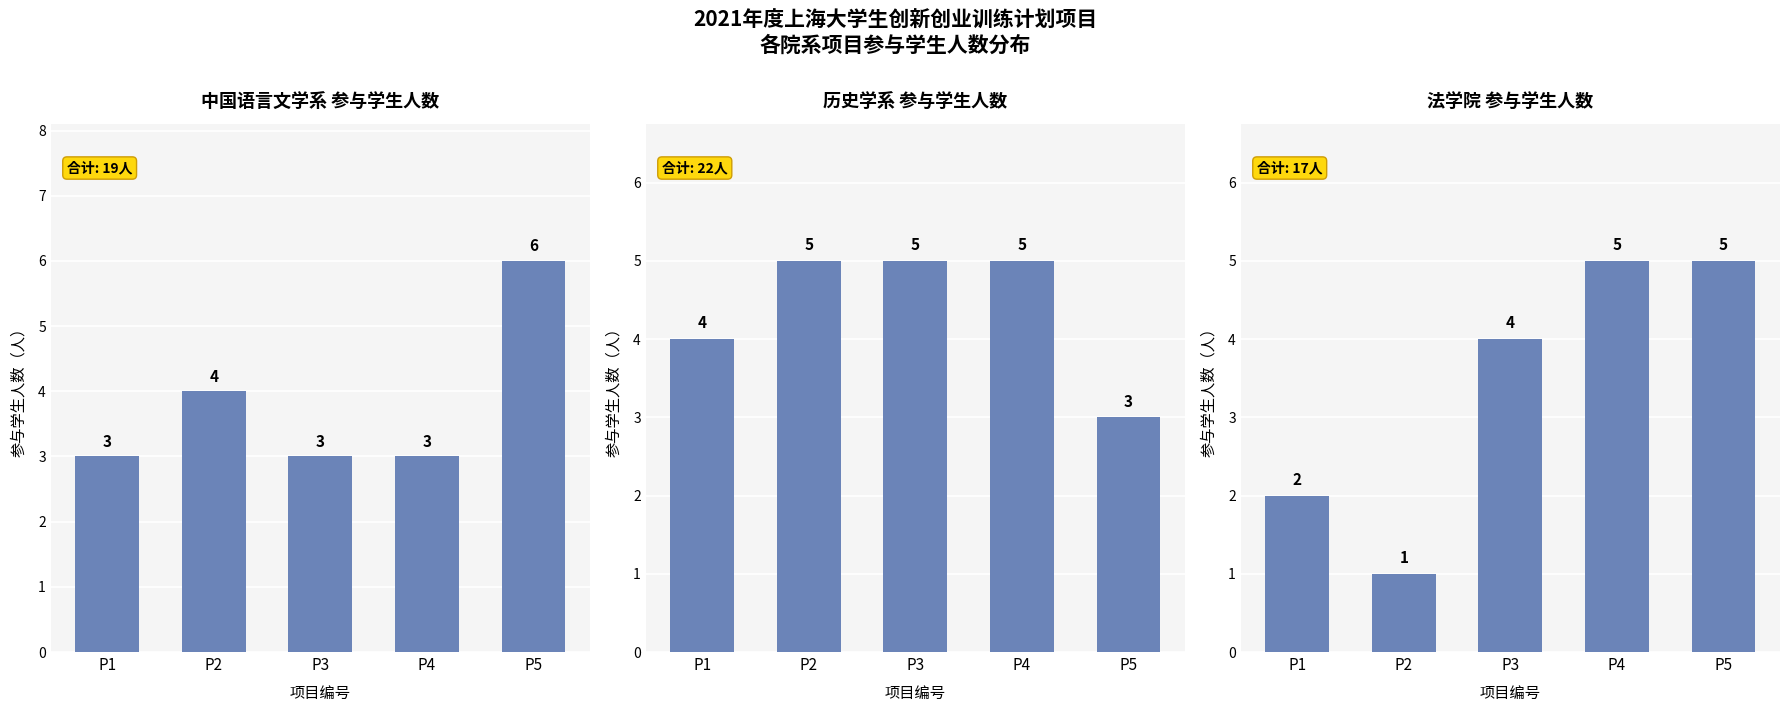

The value of 法学院 at P5 is 7. True or false?

False